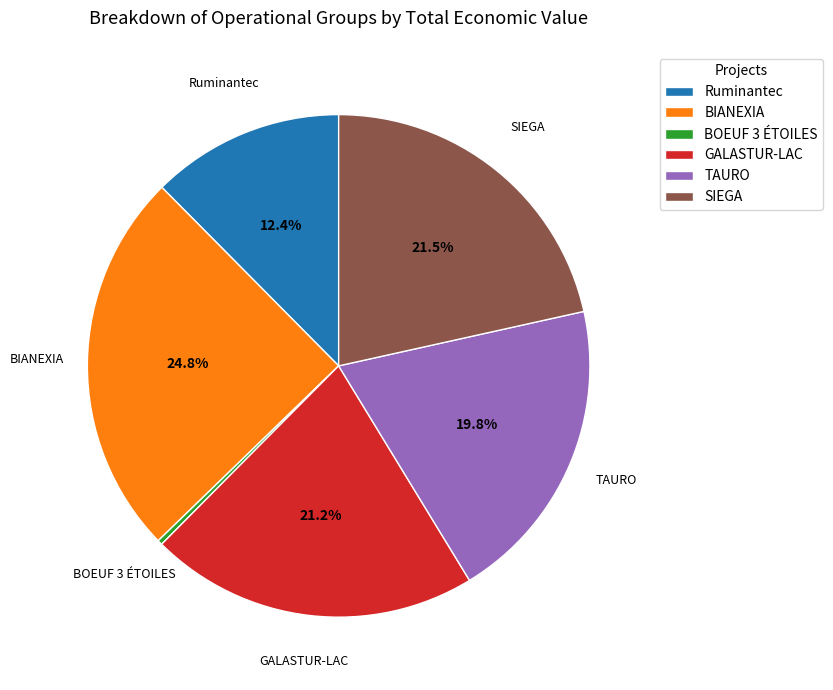

What is the ratio of the value at SIEGA to the value at GALASTUR-LAC?

1.0